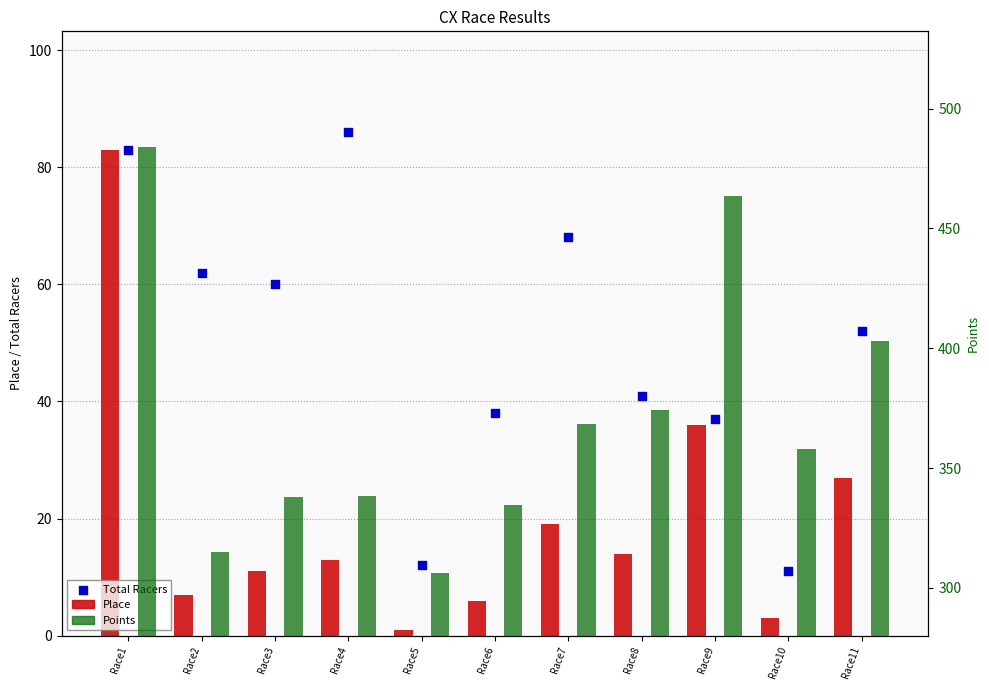

What is the total value across all series at Race6?

378.7